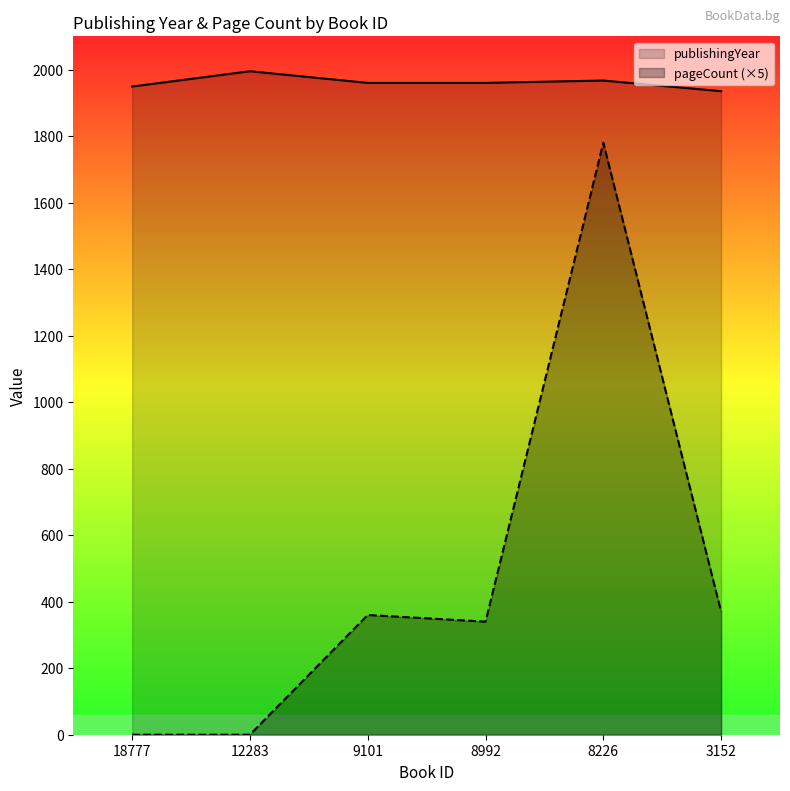

List the series in order of their peak value, lowest first.

pageCount (×5), publishingYear